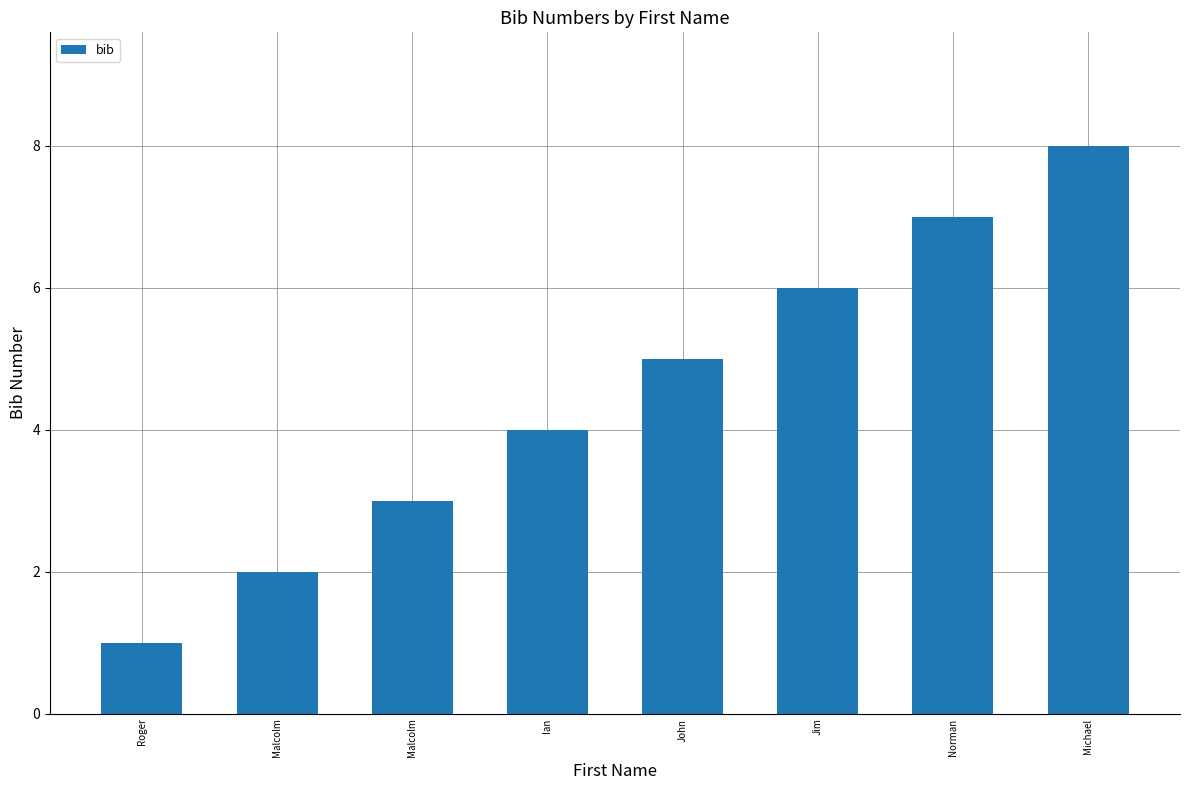

Rank the categories by value from lowest to highest.

Roger, Malcolm, Malcolm, Ian, John, Jim, Norman, Michael